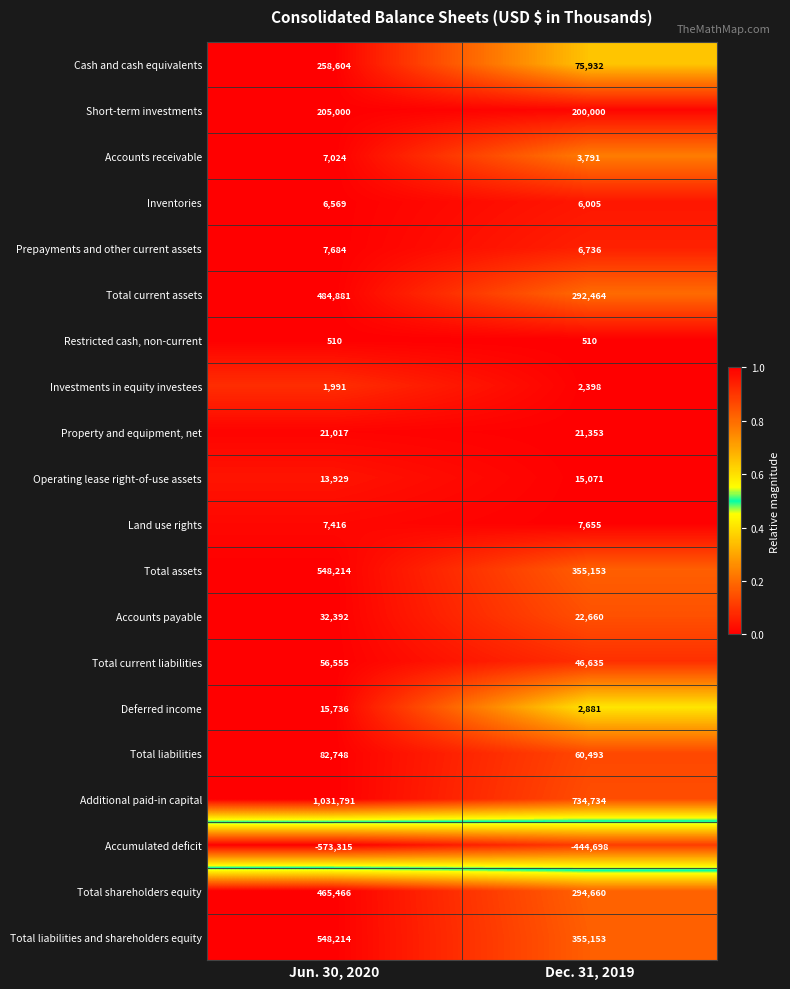

Which series changed the most between Jun. 30, 2020 and Dec. 31, 2019?

Additional paid-in capital